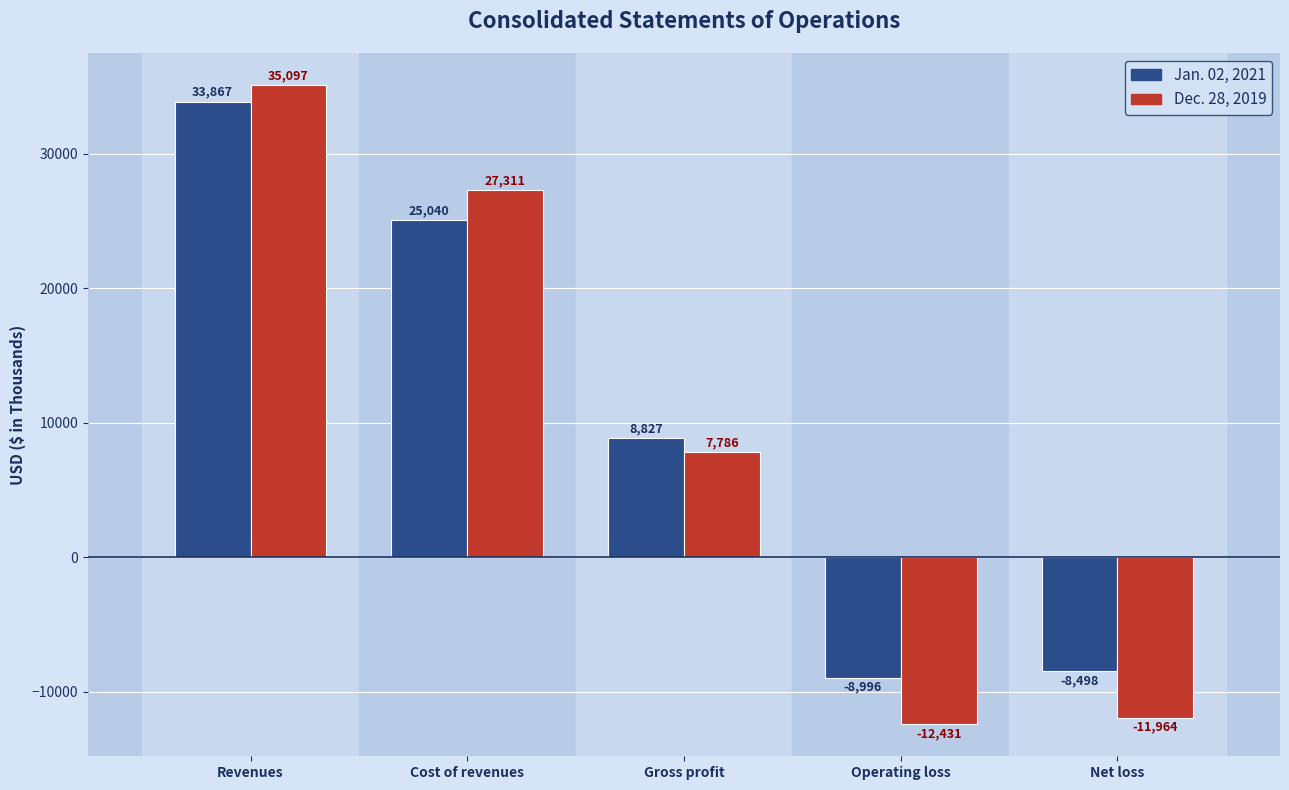

How many groups of bars are there?

5